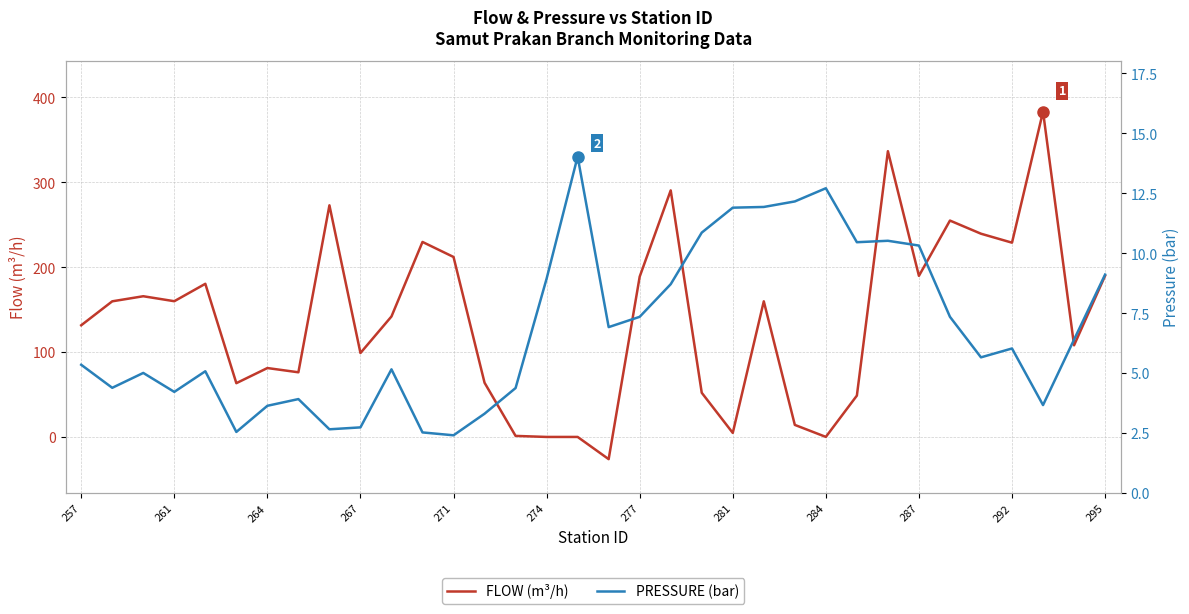

How many values in the FLOW (m³/h) series exceed 159?

17